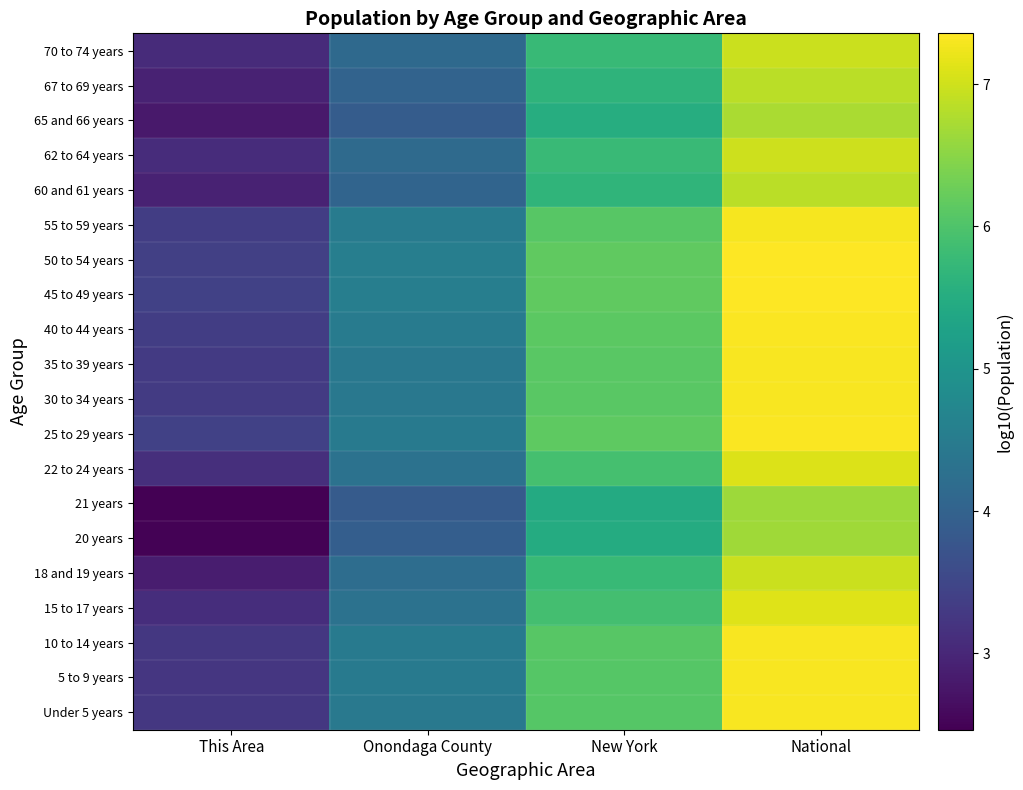

What is the smallest value displayed?

2.5